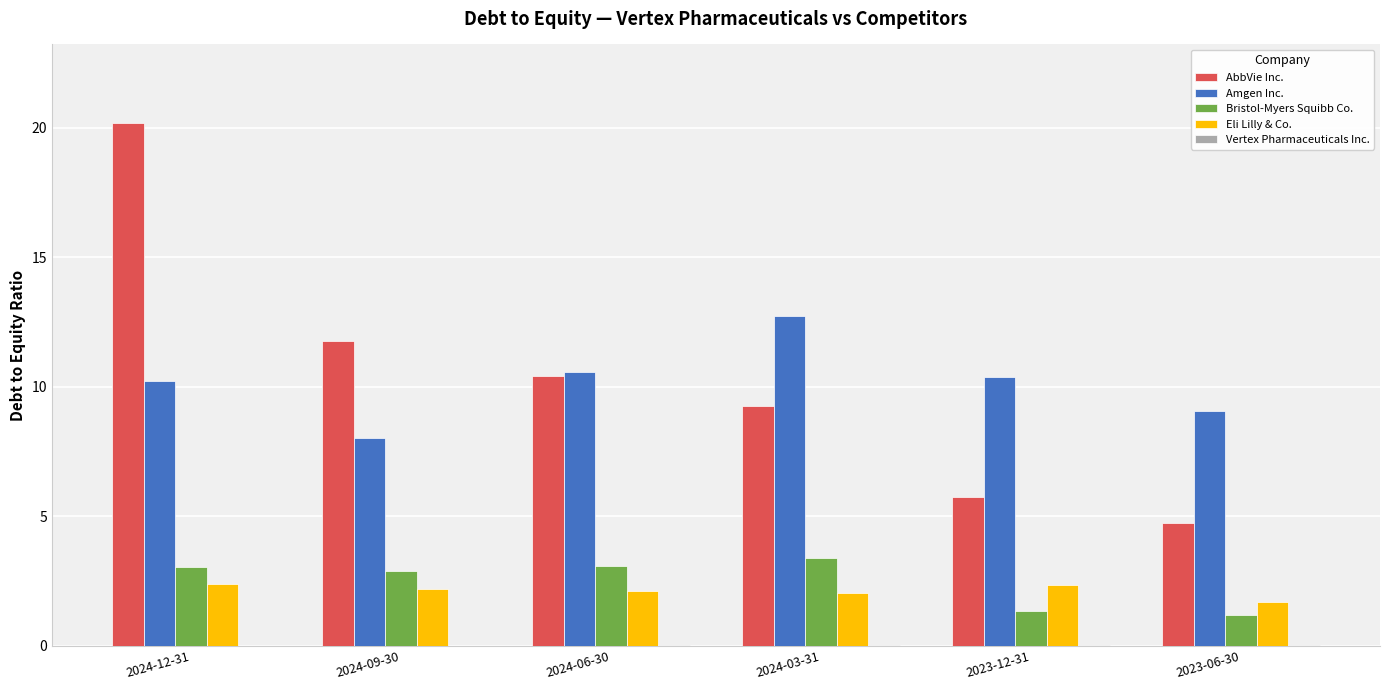

What is the greatest value displayed?

20.2